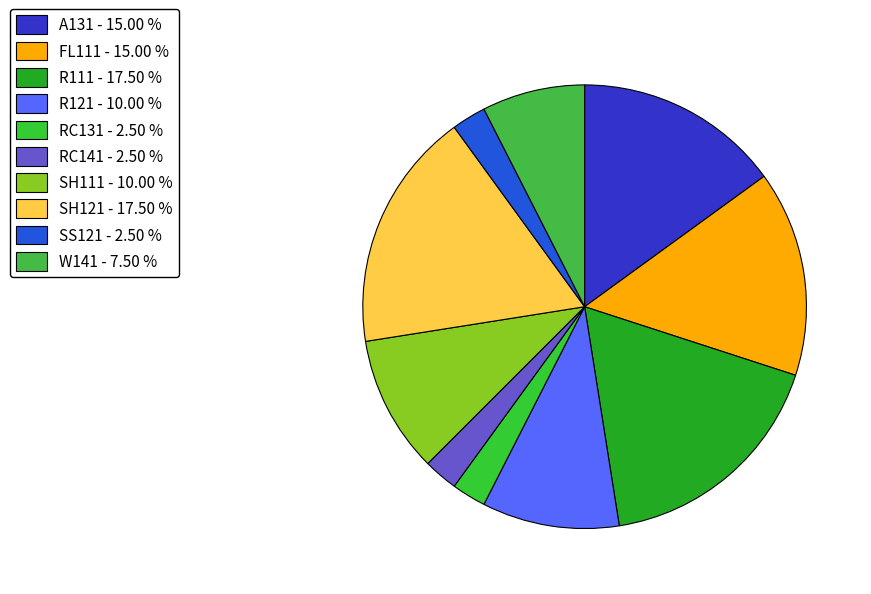

What is the largest slice in the pie chart?

R111